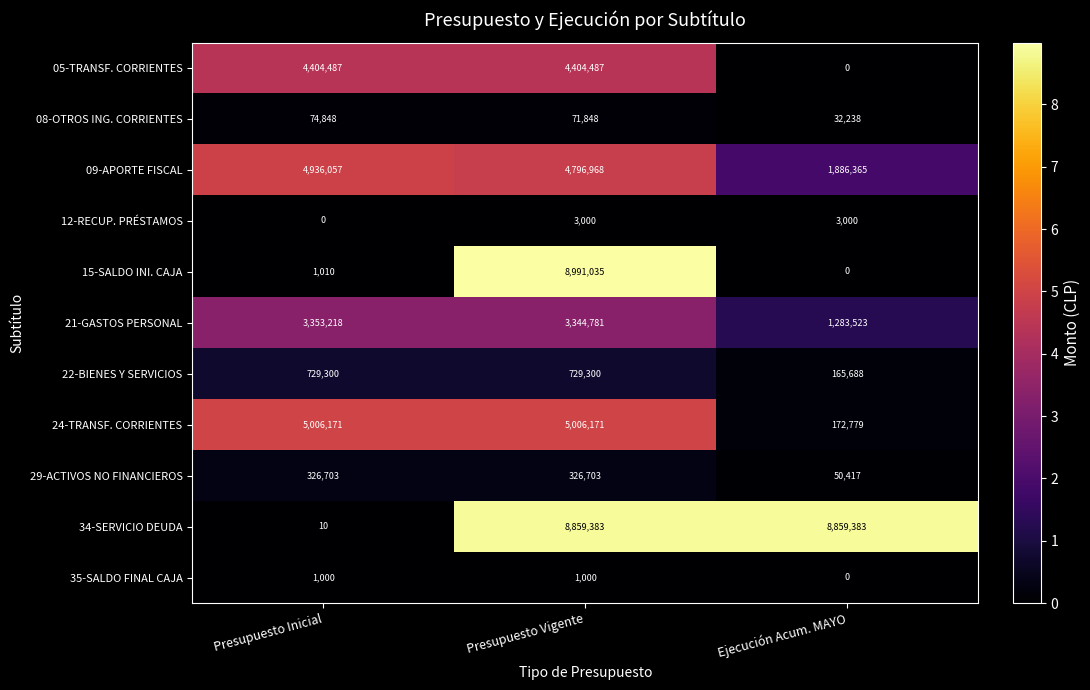

Which series has the largest range (max minus min)?

15-SALDO INI. CAJA